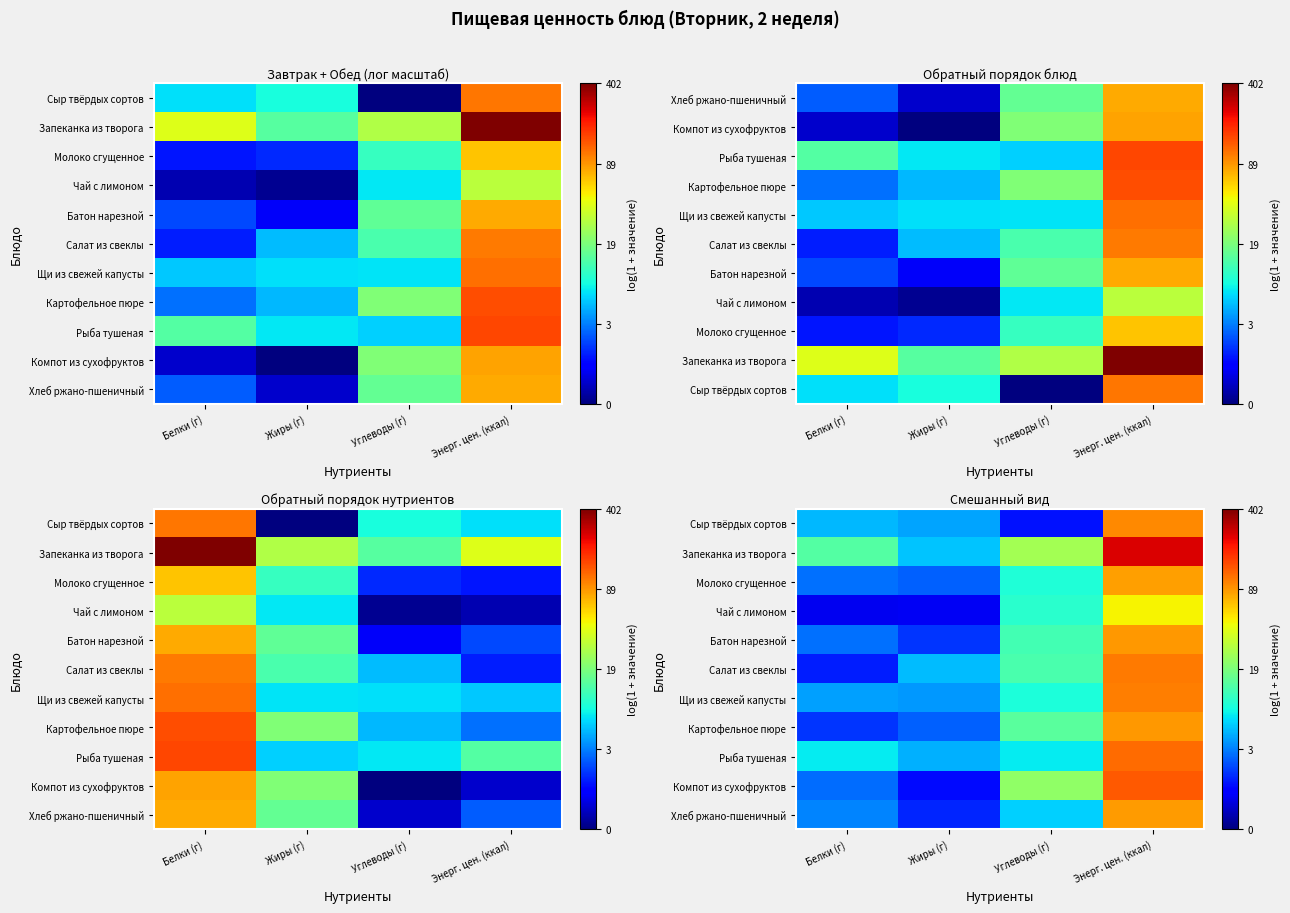

What is the minimum value shown in the chart?

0.6